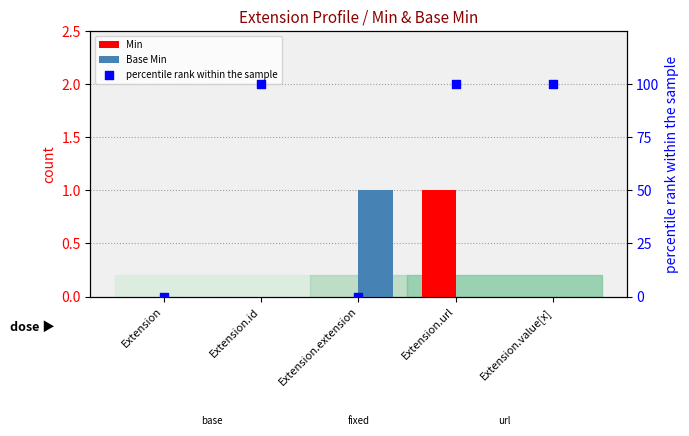

At how many categories does at least one series exceed 74?

3